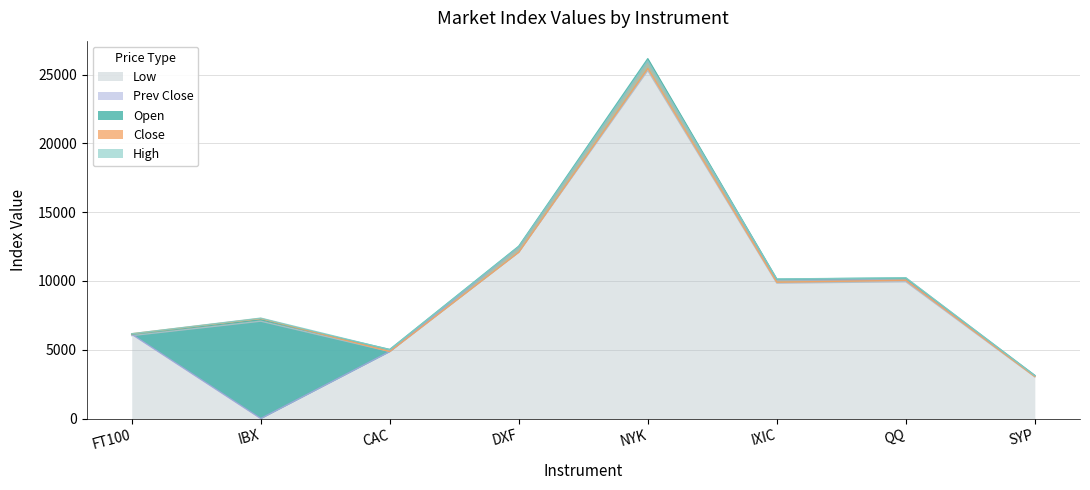

What is the maximum value for Close?

25445.9